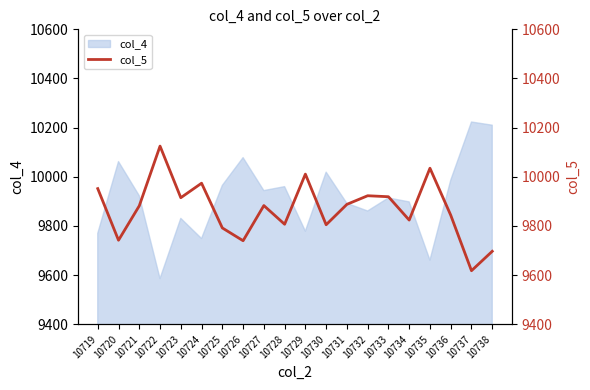

What is the value of the 18th point from the left?

9844